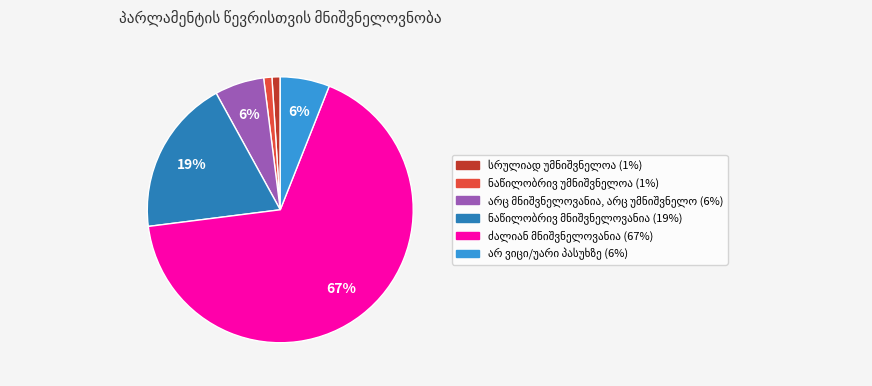

Is there any slice that represents more than half of the pie?

Yes